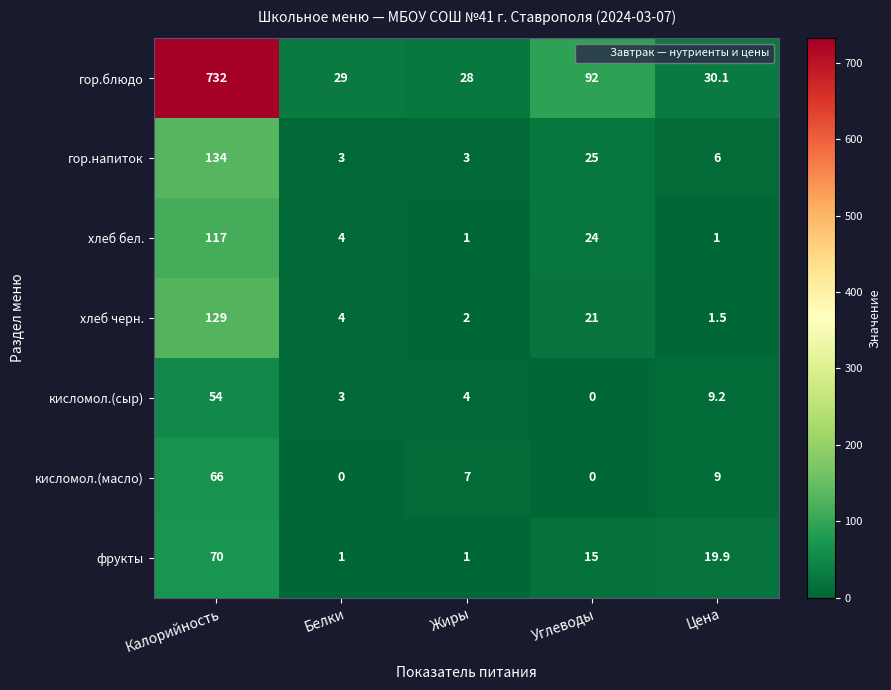

Count the number of categories in the chart.

5